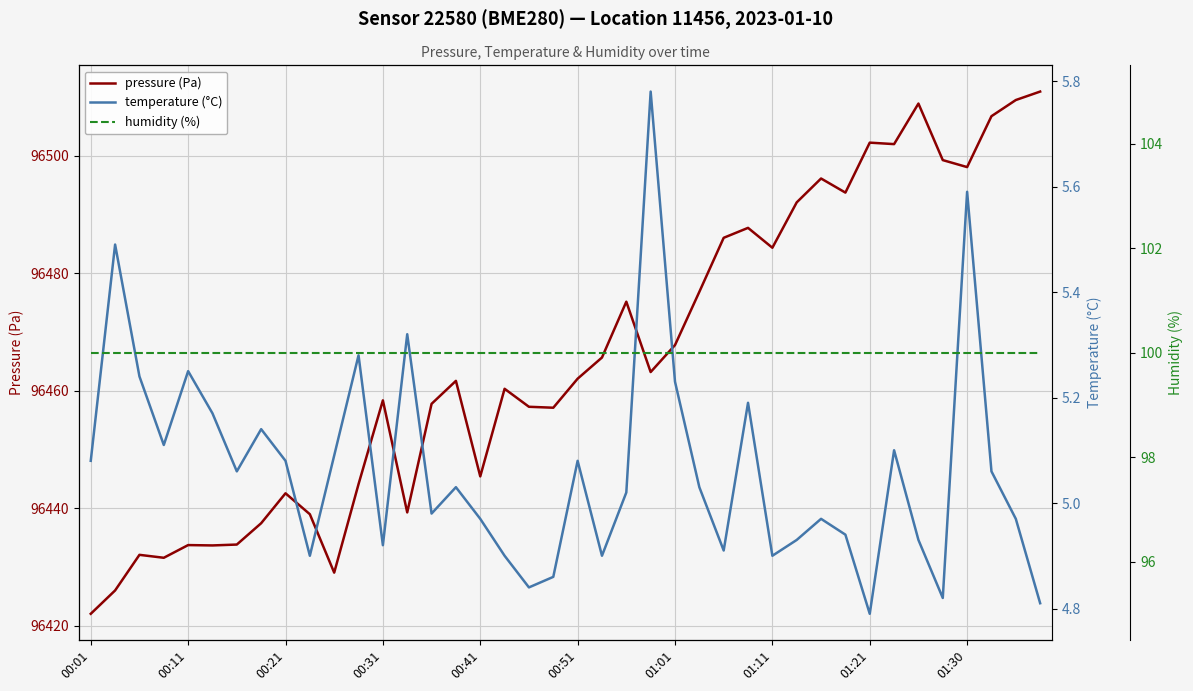

Which series has the widest spread of values?

pressure (Pa)